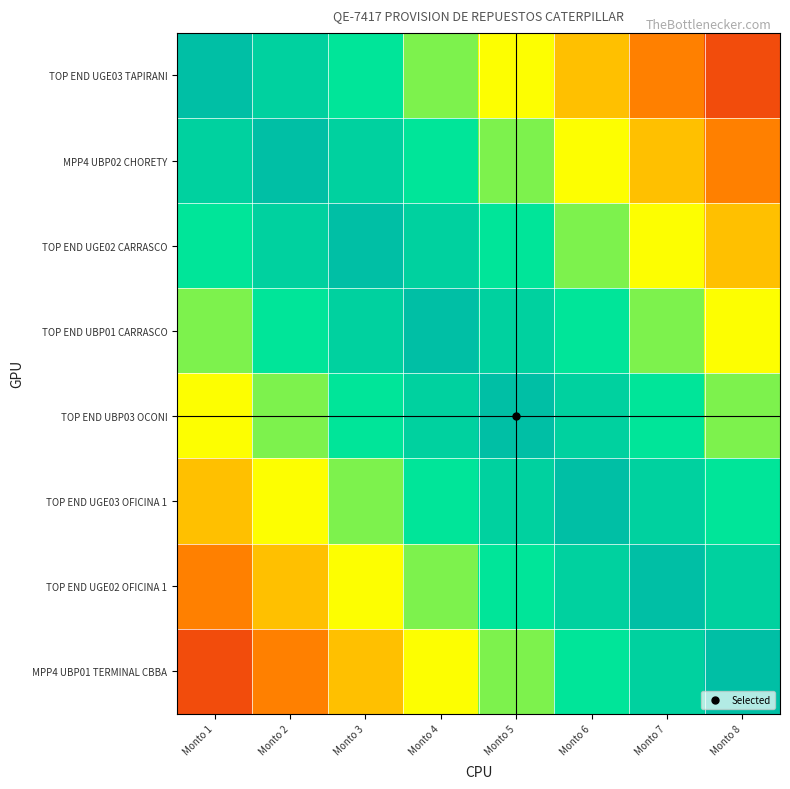

Rank the series at Monto 6 from lowest to highest value.

TOP END UGE03 TAPIRANI, MPP4 UBP02 CHORETY, TOP END UGE02 CARRASCO, TOP END UBP01 CARRASCO, MPP4 UBP01 TERMINAL CBBA, TOP END UBP03 OCONI, TOP END UGE02 OFICINA 1, TOP END UGE03 OFICINA 1